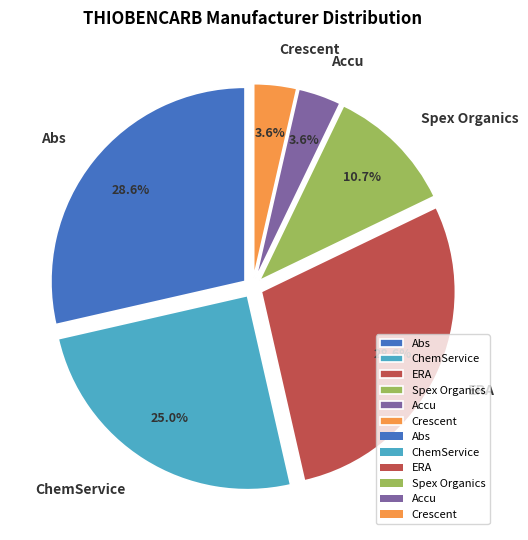

Combined, what portion of the pie is ERA and Abs?

57.1%